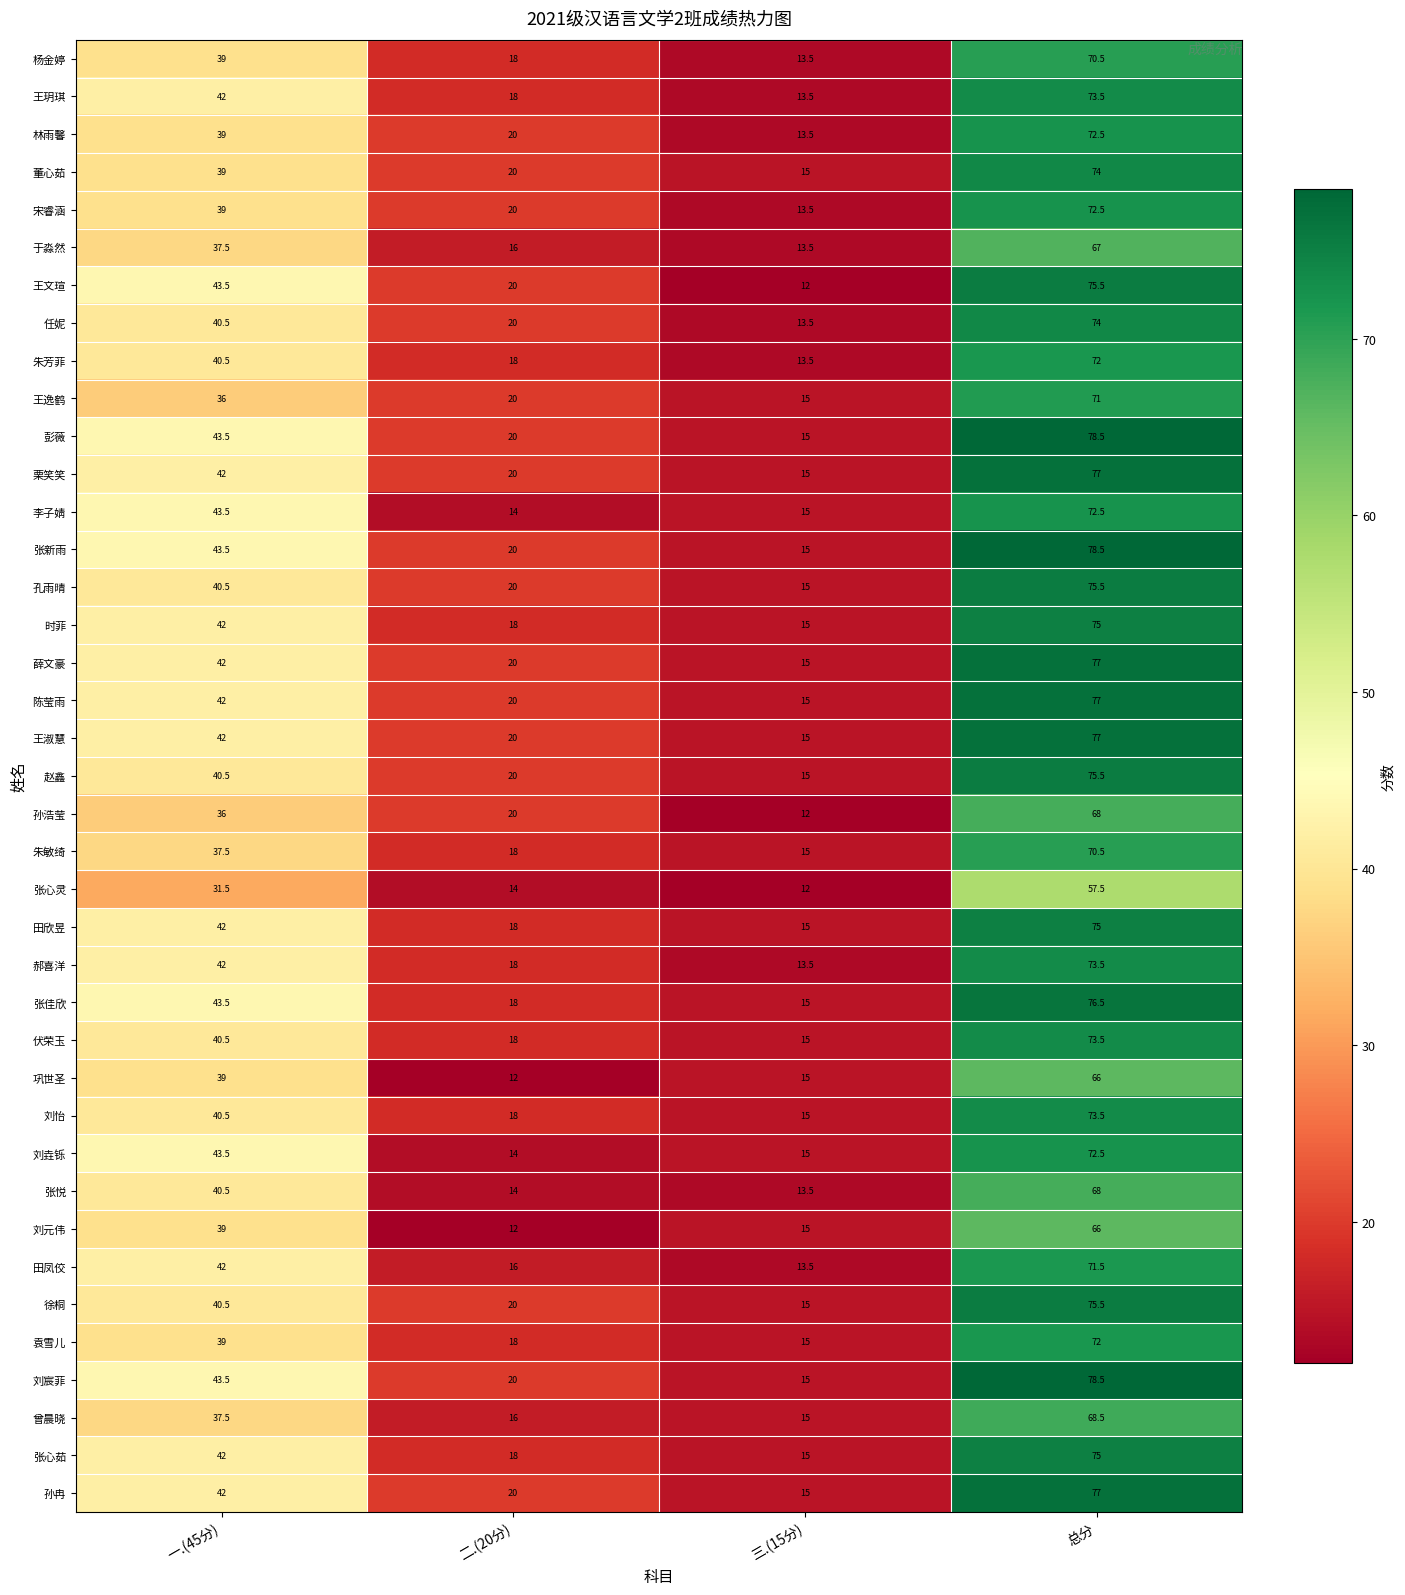

What is the average value of the 袁雪儿 series?

36.0